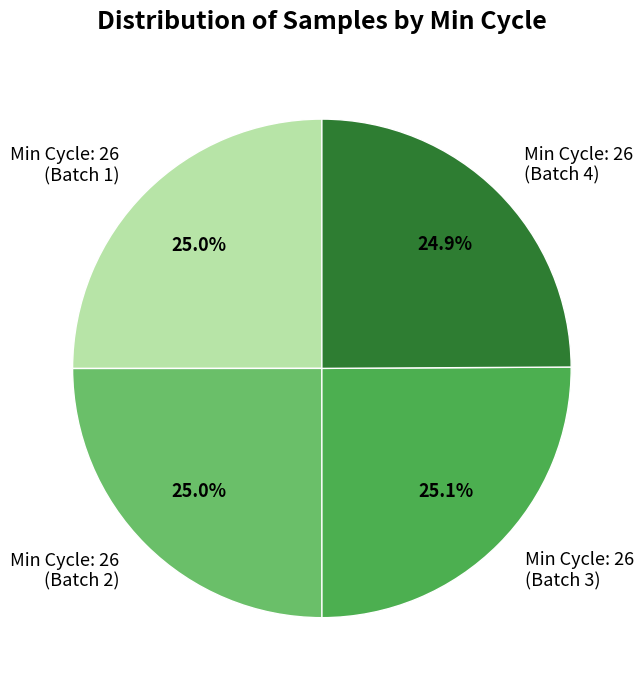

Does Min Cycle: 26 (Batch 3) represent more than half of the total?

No